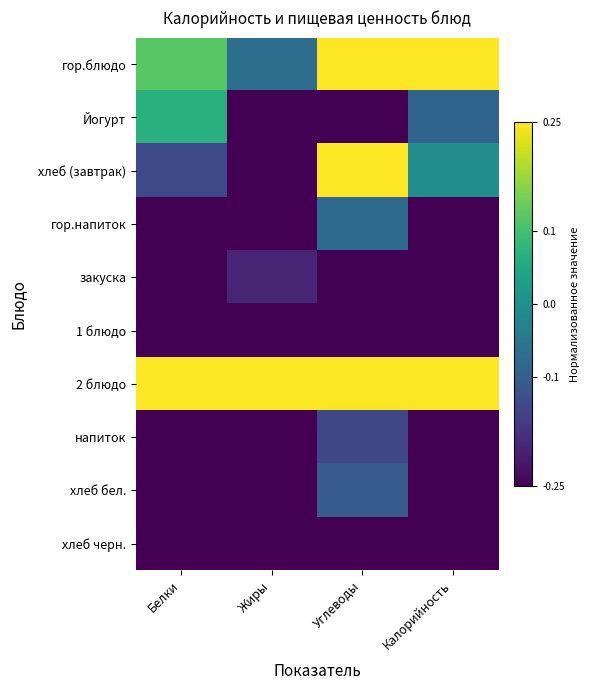

What is the greatest value displayed?

0.5